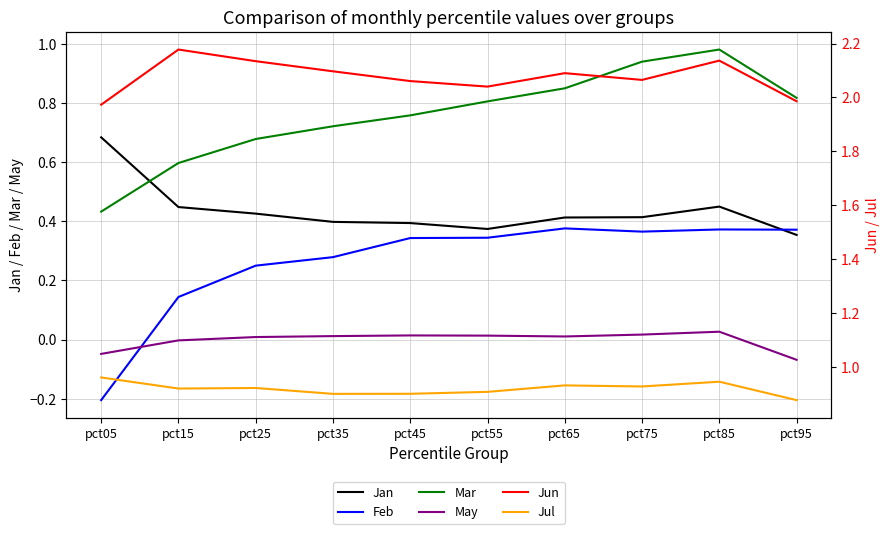

Is the value of Feb at pct85 greater than the value of May at pct45?

Yes